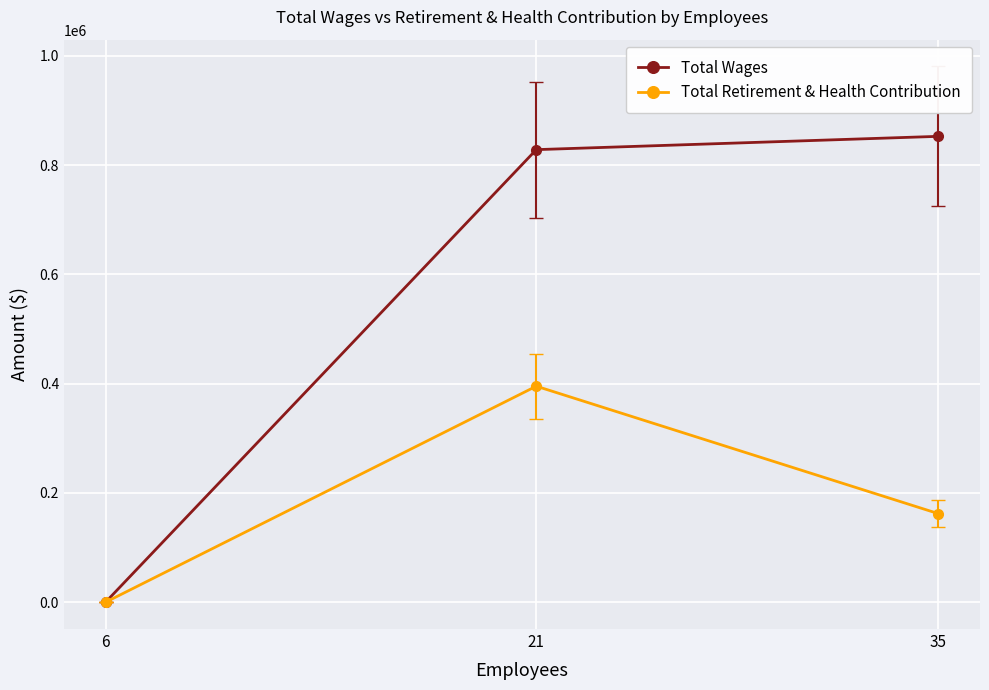

How many values in the Total Retirement & Health Contribution series are below 162125?

1